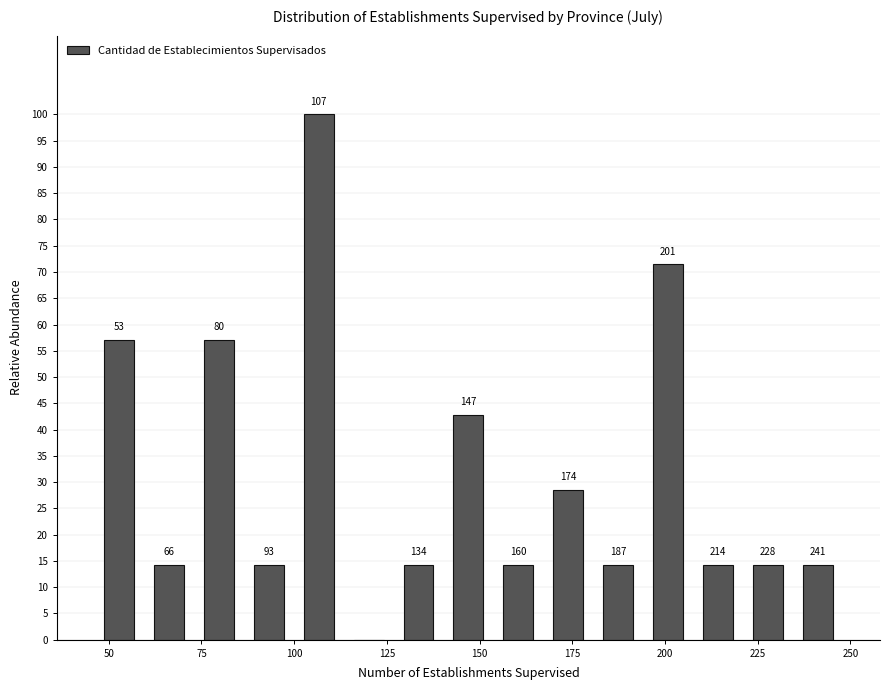

Read against the x-axis, roughly where is the centre of the tallest bar?

105